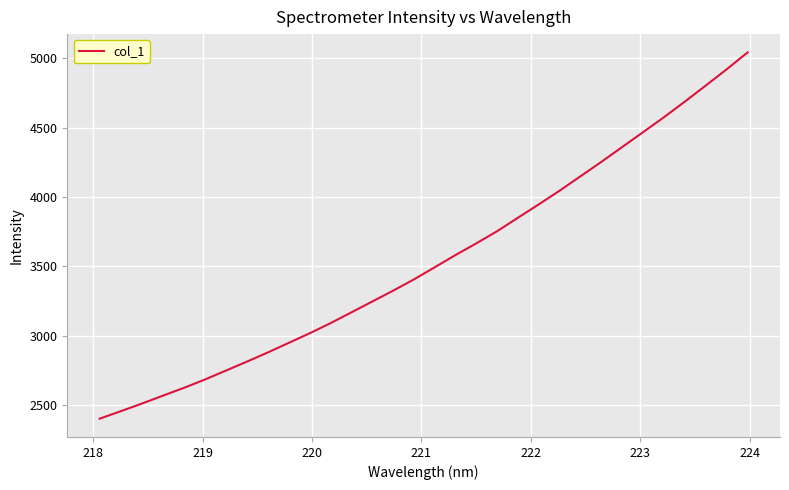

What is the minimum value shown in the chart?

2402.3